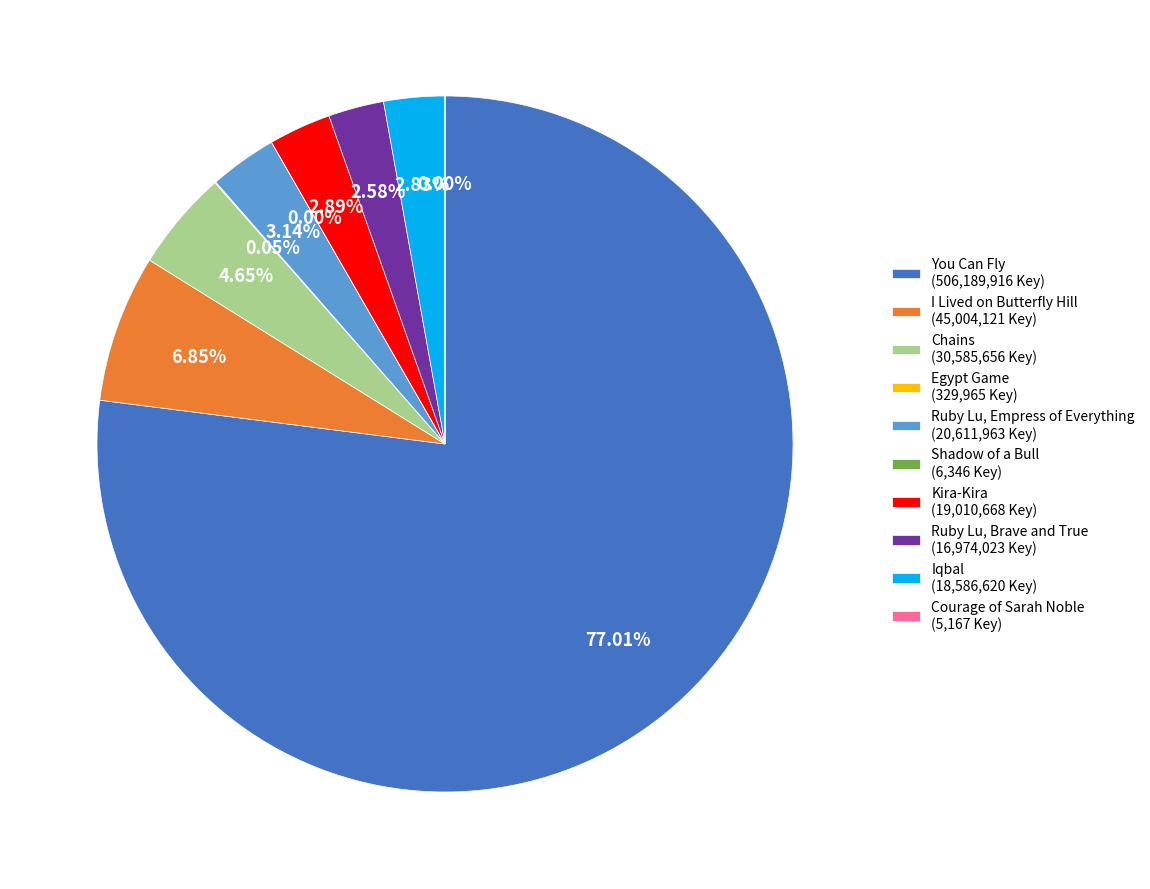

Is You Can Fly (506,189,916 Key) the majority of the pie?

Yes